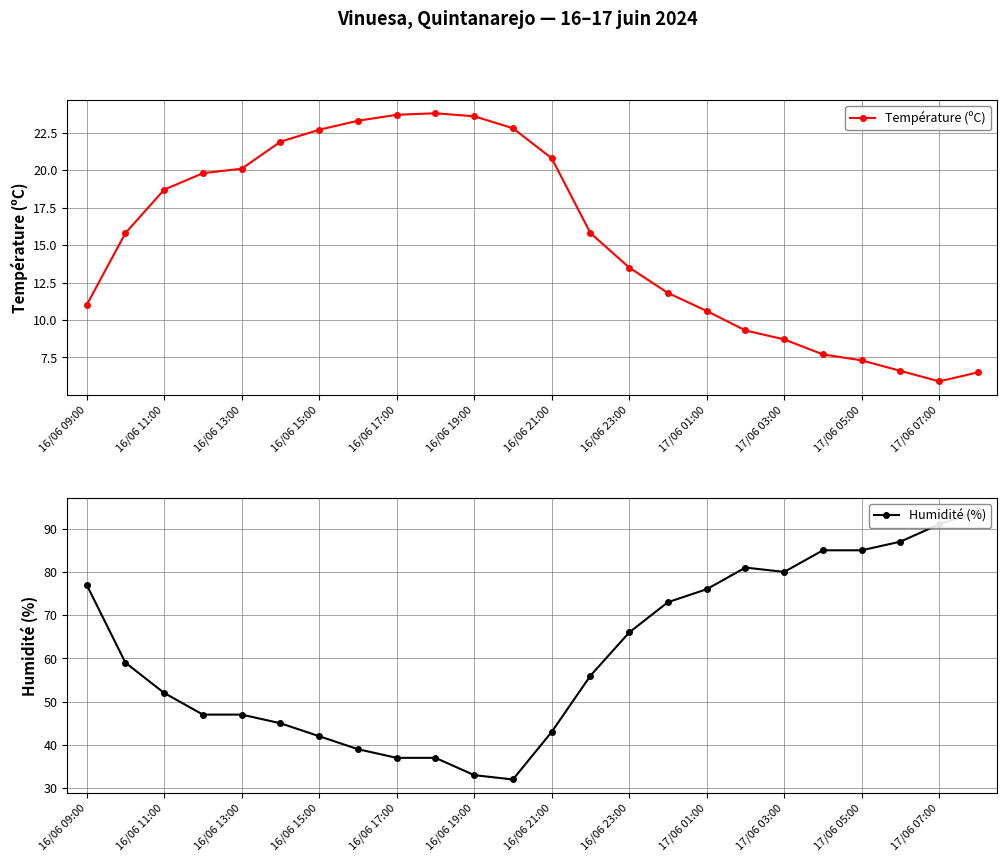

Reading right to left, extract all data points from this chart.

Température (ºC): 6.5	5.9	6.6	7.3	7.7	8.7	9.3	10.6	11.8	13.5	15.8	20.8	22.8	23.6	23.8	23.7	23.3	22.7	21.9	20.1	19.8	18.7	15.8	11.0
Humidité (%): 94.0	91.0	87.0	85.0	85.0	80.0	81.0	76.0	73.0	66.0	56.0	43.0	32.0	33.0	37.0	37.0	39.0	42.0	45.0	47.0	47.0	52.0	59.0	77.0